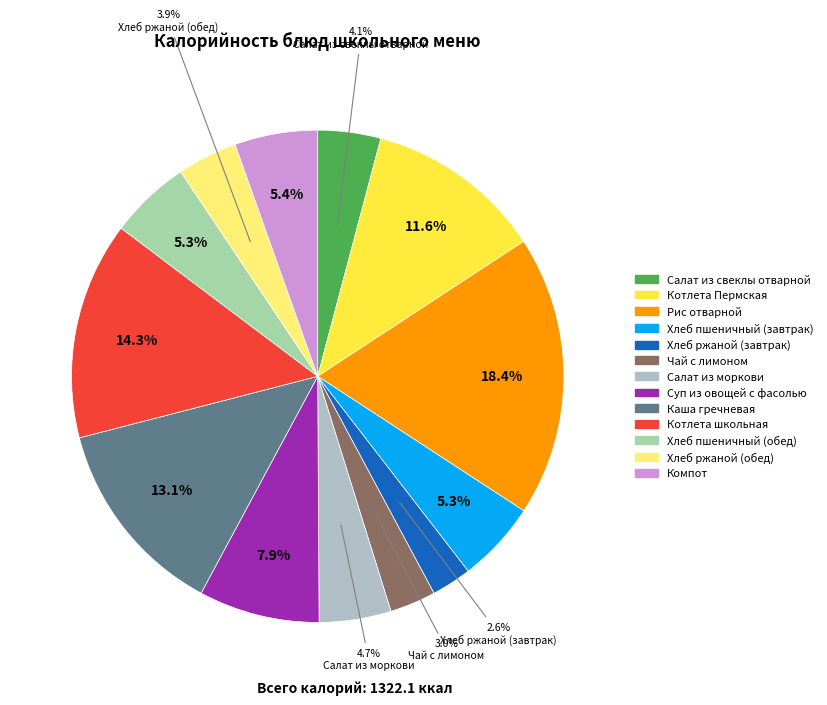

Is it true that Котлета Пермская is 12% of the pie?

True